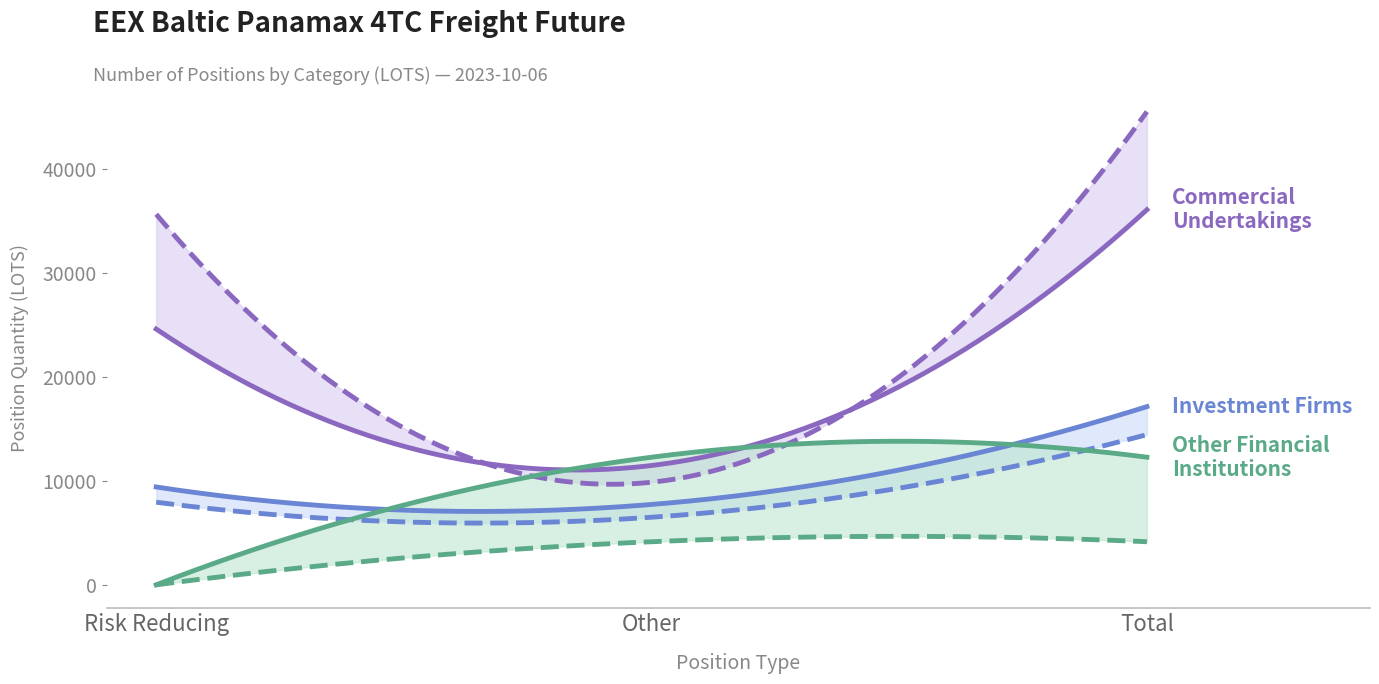

The Long (Investment Firms) series shows 11273.2 at Other. True or false?

False